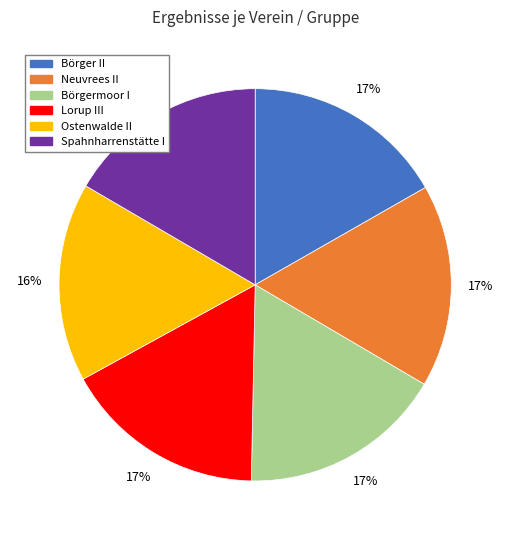

Is Spahnharrenstätte I the majority of the pie?

No